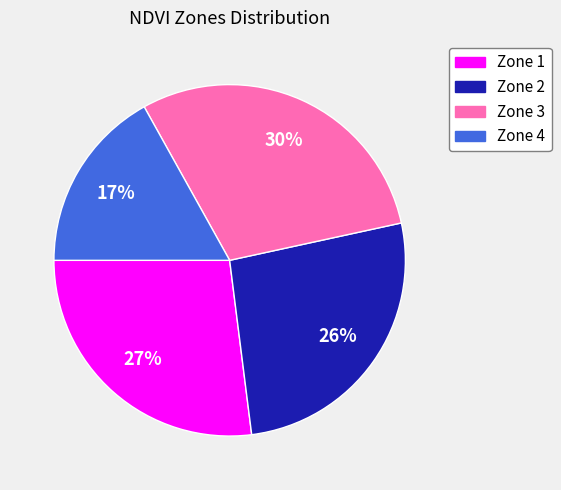

Between Zone 4 and Zone 1, which is larger?

Zone 1